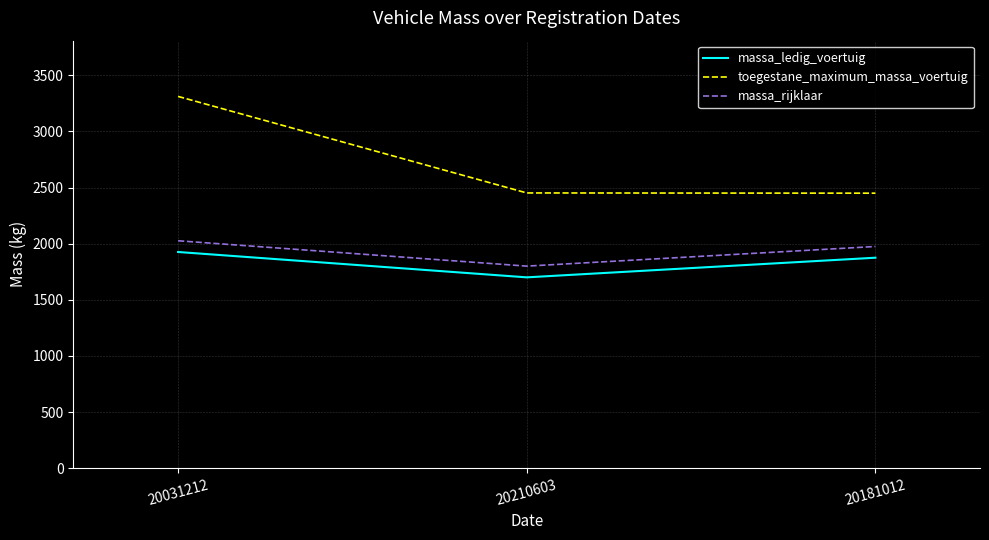

Rank the series by their maximum value, from lowest to highest.

massa_ledig_voertuig, massa_rijklaar, toegestane_maximum_massa_voertuig